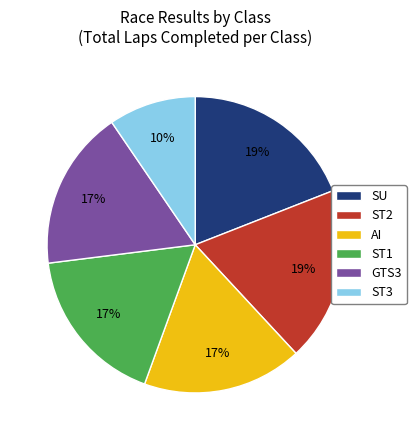

Between ST1 and ST2, which is larger?

ST2